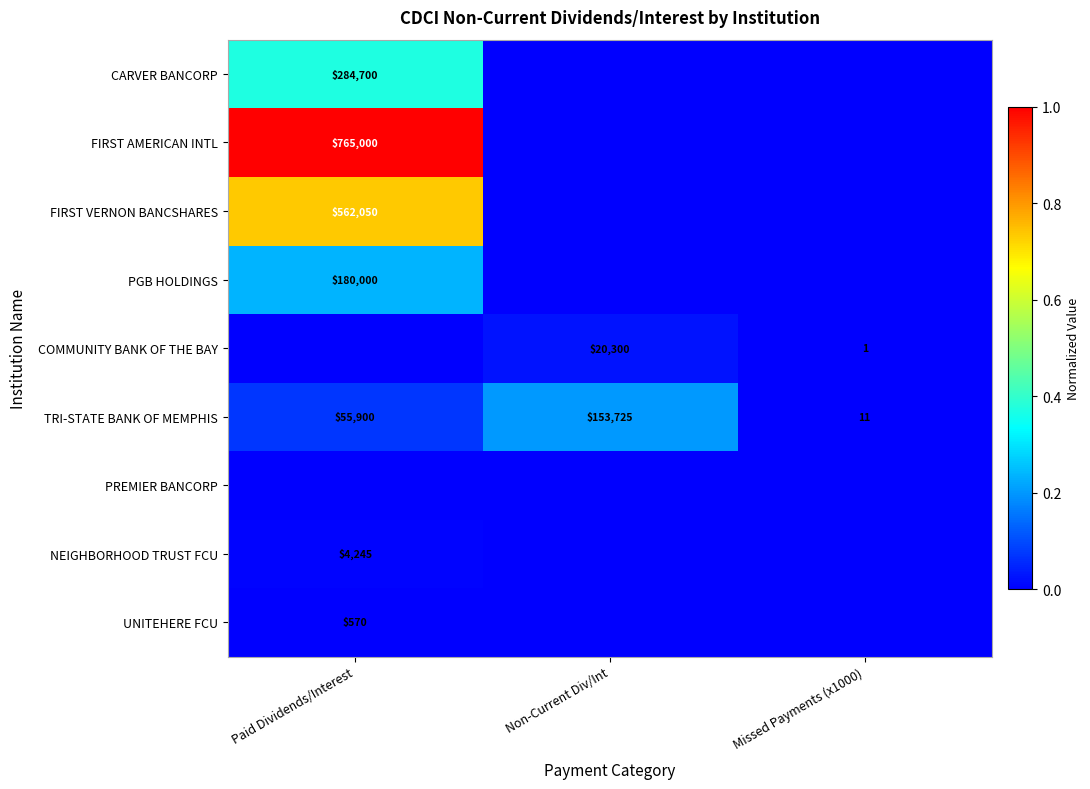

At which label does TRI-STATE BANK OF MEMPHIS reach its minimum?

Missed Payments (x1000)